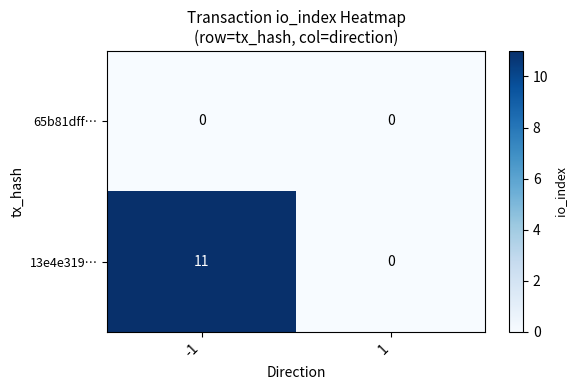

Which series changed the most between -1 and 1?

13e4e319…